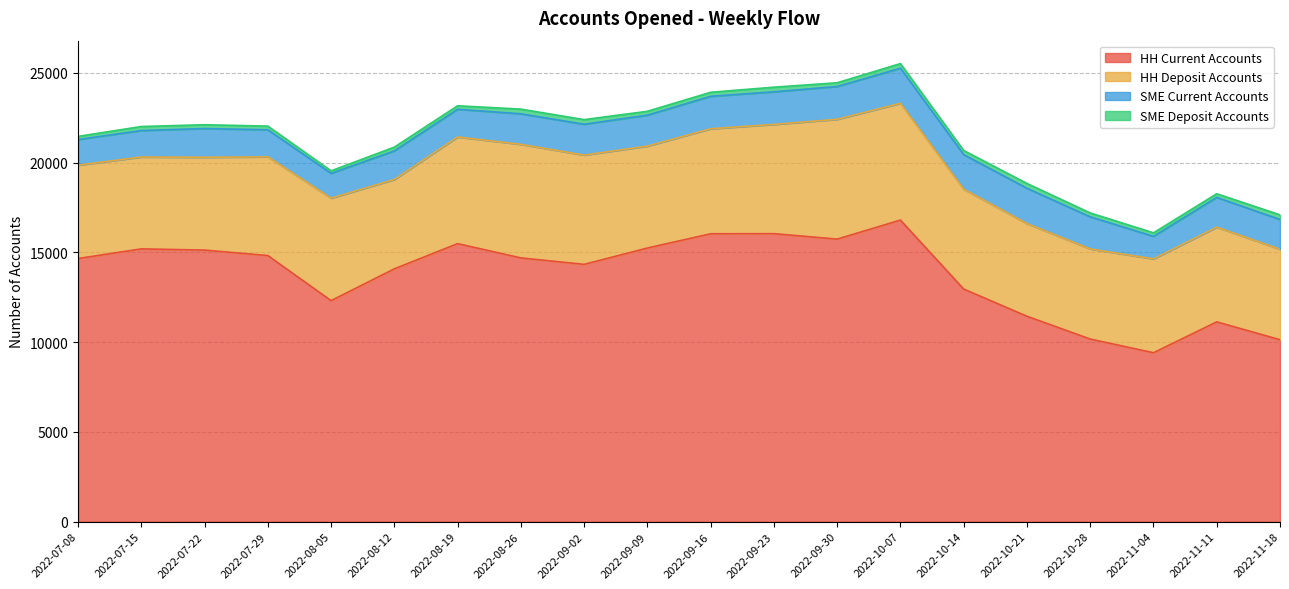

At 2022-08-26, list the series in order from smallest to largest.

SME Deposit Accounts, SME Current Accounts, HH Deposit Accounts, HH Current Accounts